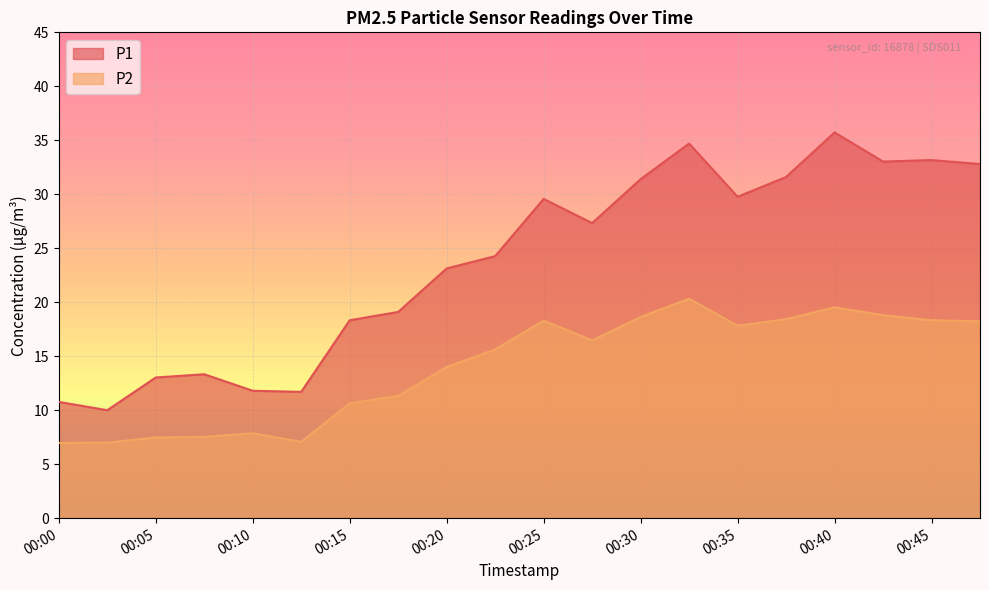

List the labels in order of P1 value, smallest first.

00:02, 00:00, 00:12, 00:10, 00:05, 00:07, 00:15, 00:17, 00:20, 00:22, 00:27, 00:25, 00:35, 00:30, 00:37, 00:47, 00:42, 00:45, 00:32, 00:40